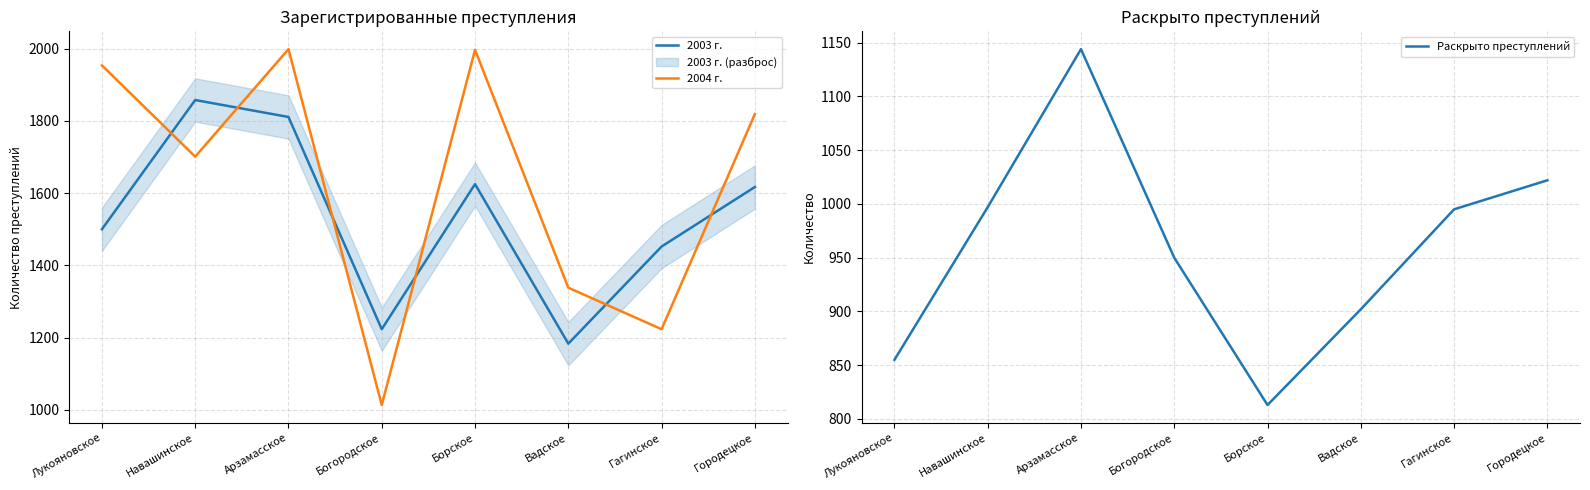

How many times do 2004 г. and 2003 г. cross each other?

6